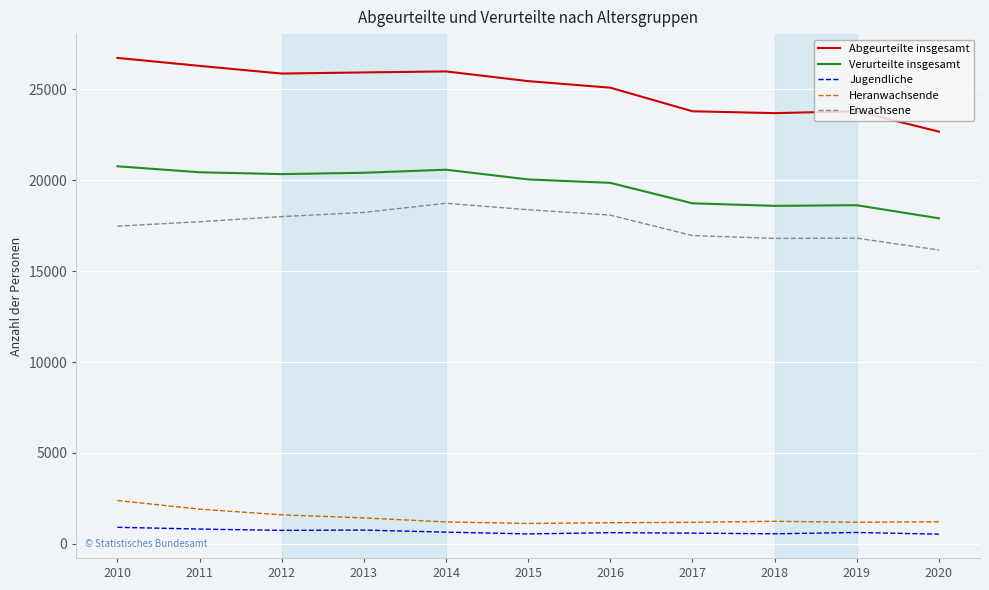

True or false: Jugendliche and Erwachsene cross at least once.

False